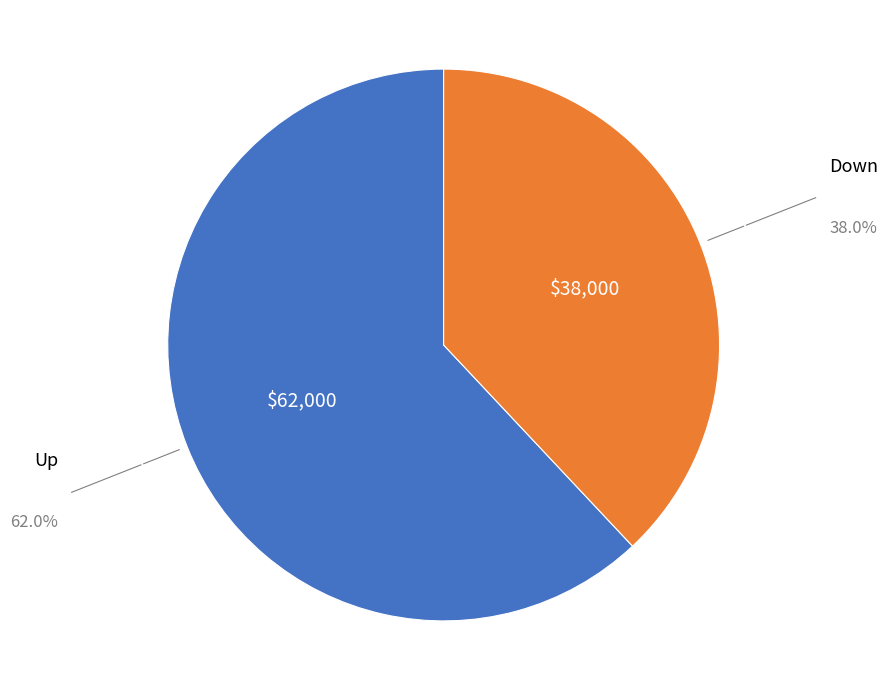

Does any single category account for the majority?

Yes